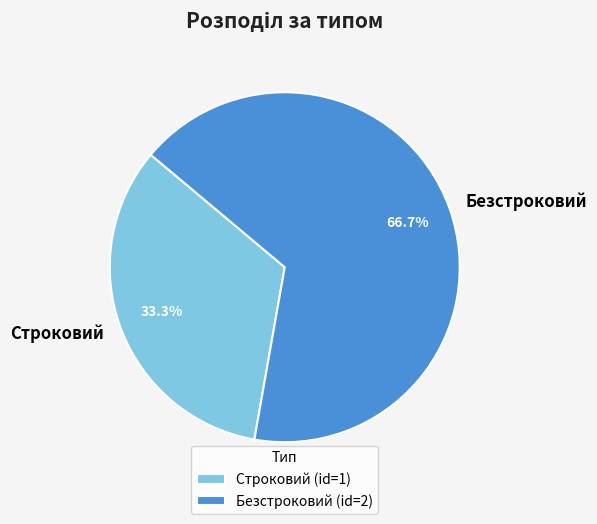

The Строковий slice represents 25% of the pie. True or false?

False